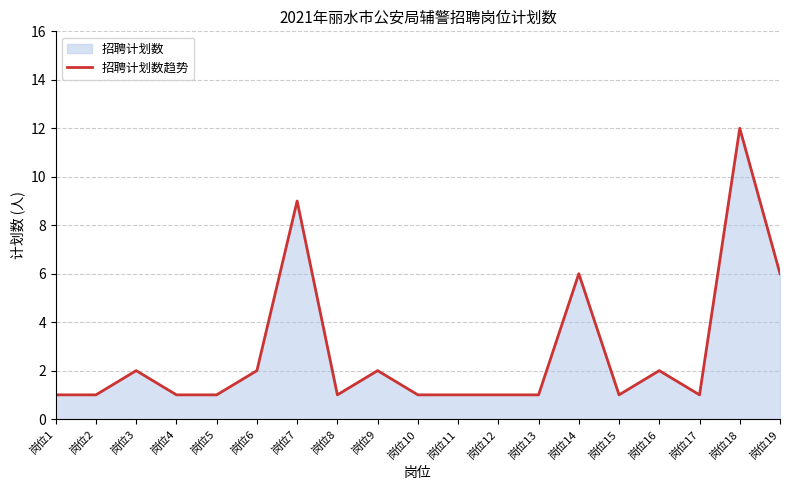

Rank the categories by value from highest to lowest.

岗位18, 岗位7, 岗位14, 岗位19, 岗位3, 岗位6, 岗位9, 岗位16, 岗位1, 岗位2, 岗位4, 岗位5, 岗位8, 岗位10, 岗位11, 岗位12, 岗位13, 岗位15, 岗位17